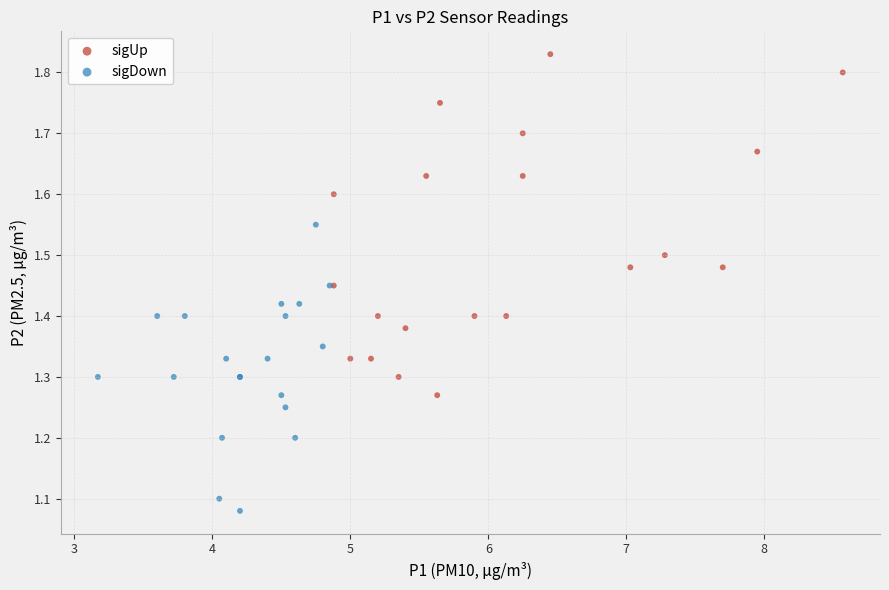

Which series contains the highest Y value?

sigUp